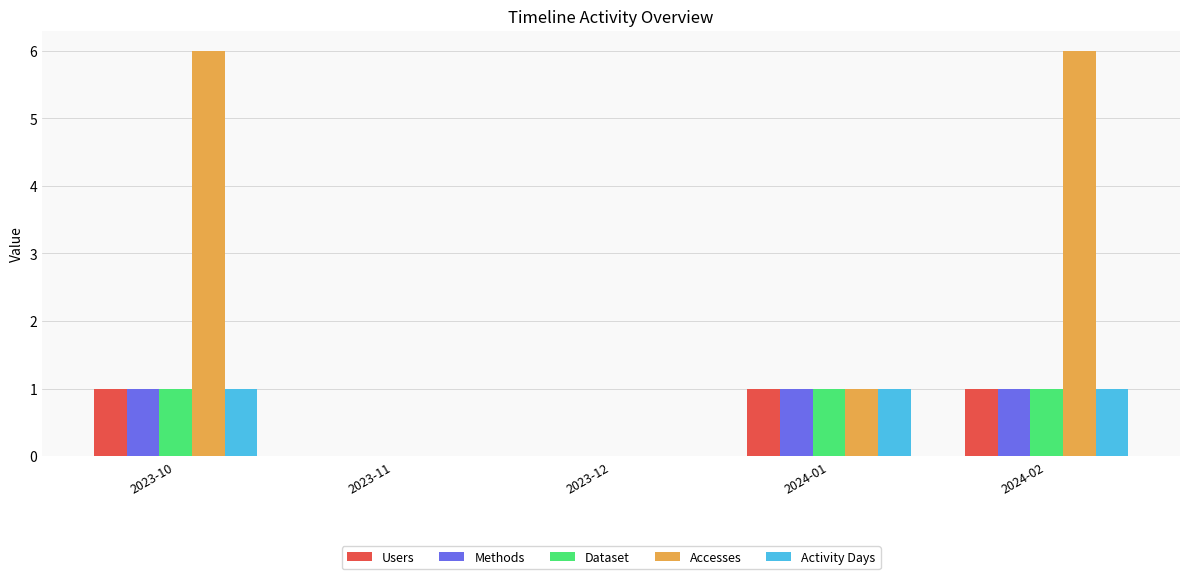

The value of Activity Days at 2024-01 is 1. True or false?

True